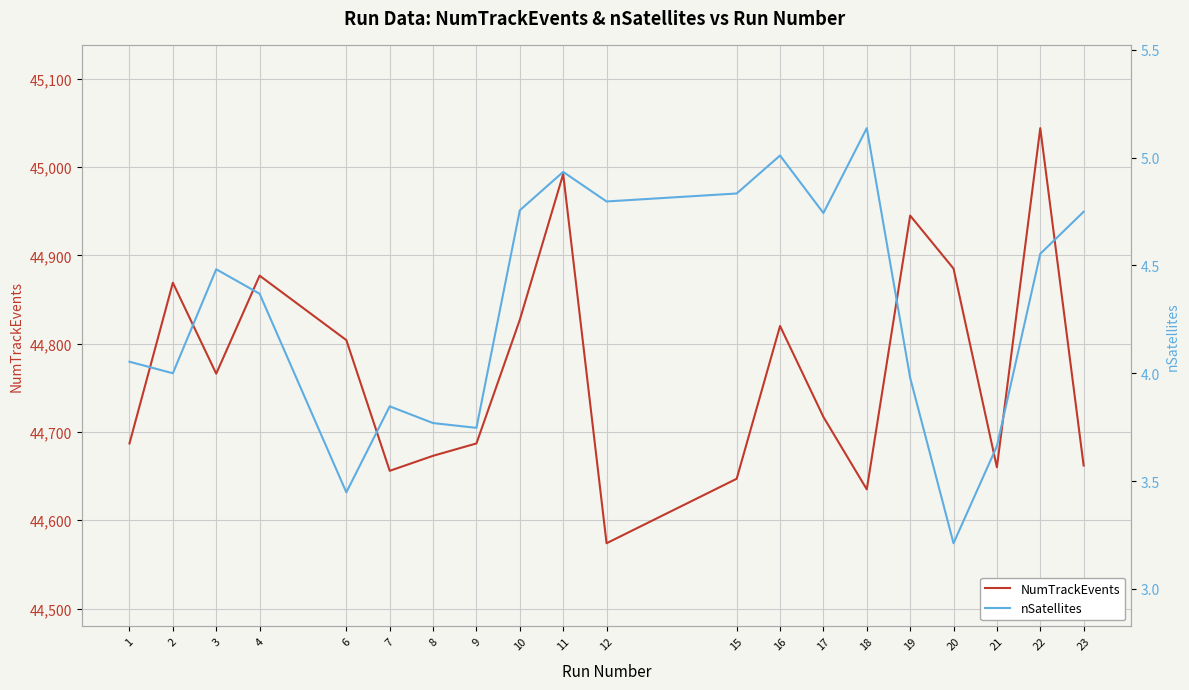

What is the difference between the nSatellites values at 1 and 7?

0.2